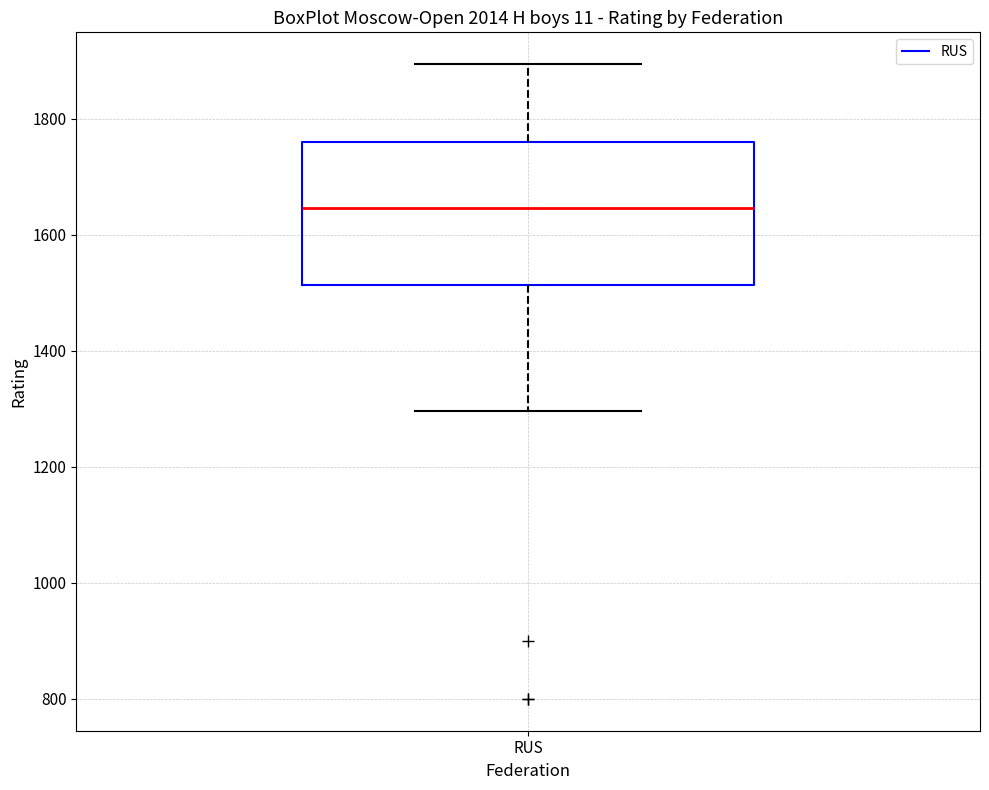

Where is the lower edge of the box for RUS on the y-axis? The values are not printed on the chart, so give them approximately, as read against the axis.

1520